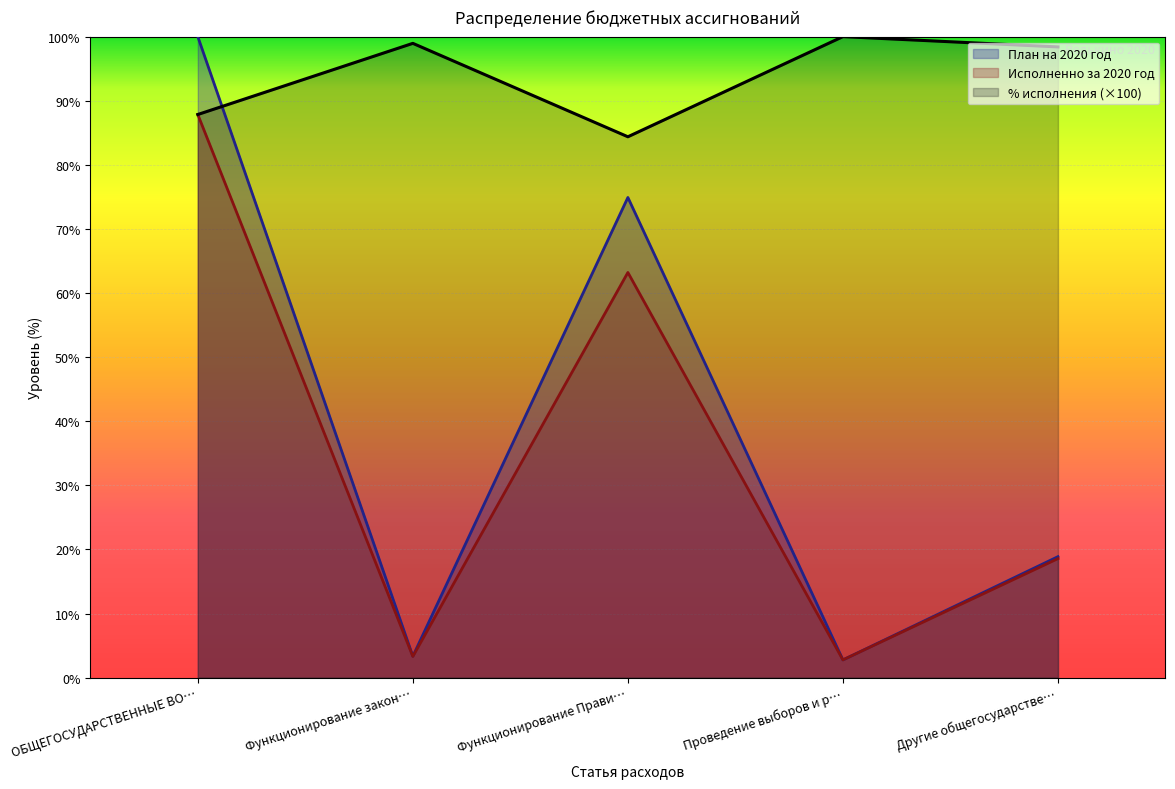

Where is the first local maximum for План на 2020 год?

Функционирование Прави…